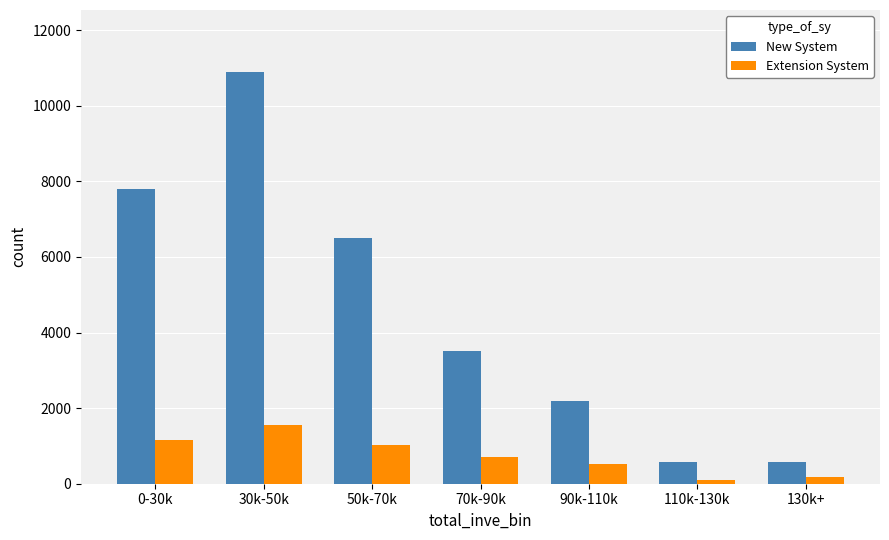

Is it true that New System equals 10900 at 30k-50k?

True